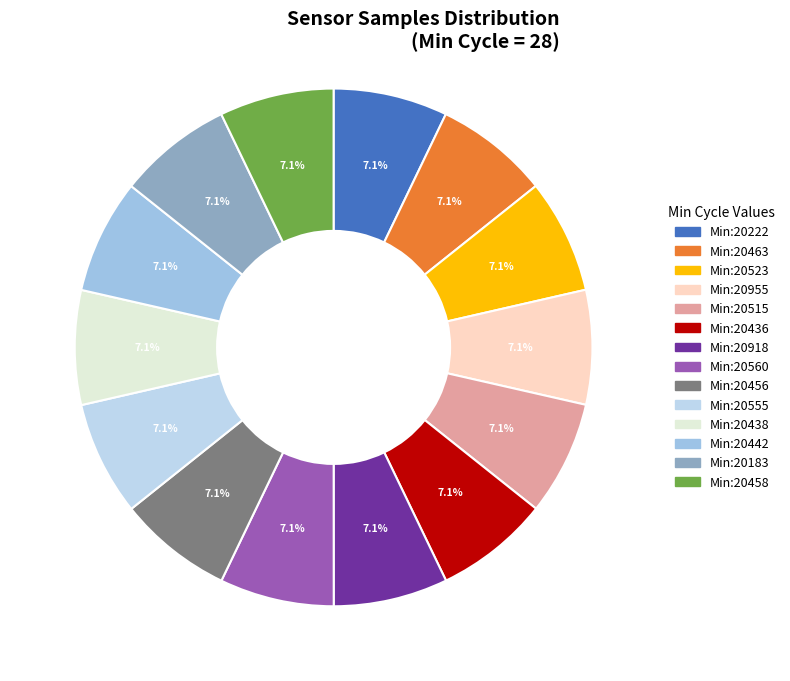

How many segments does this pie chart have?

14